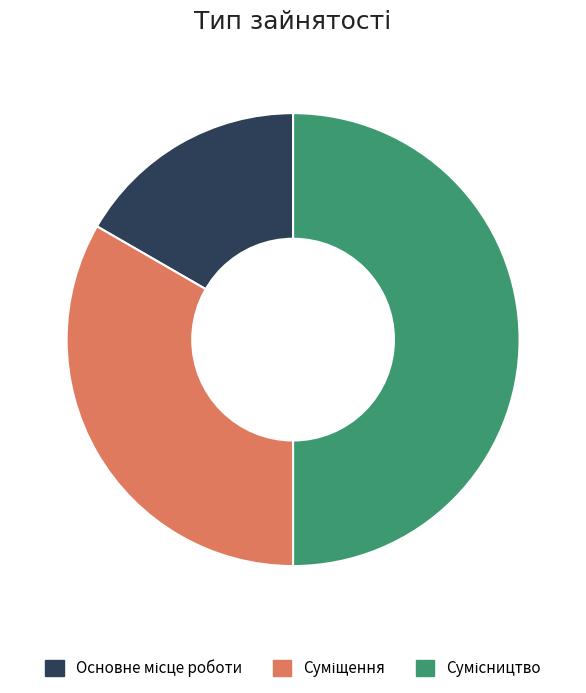

What is the largest slice in the pie chart?

Сумісництво